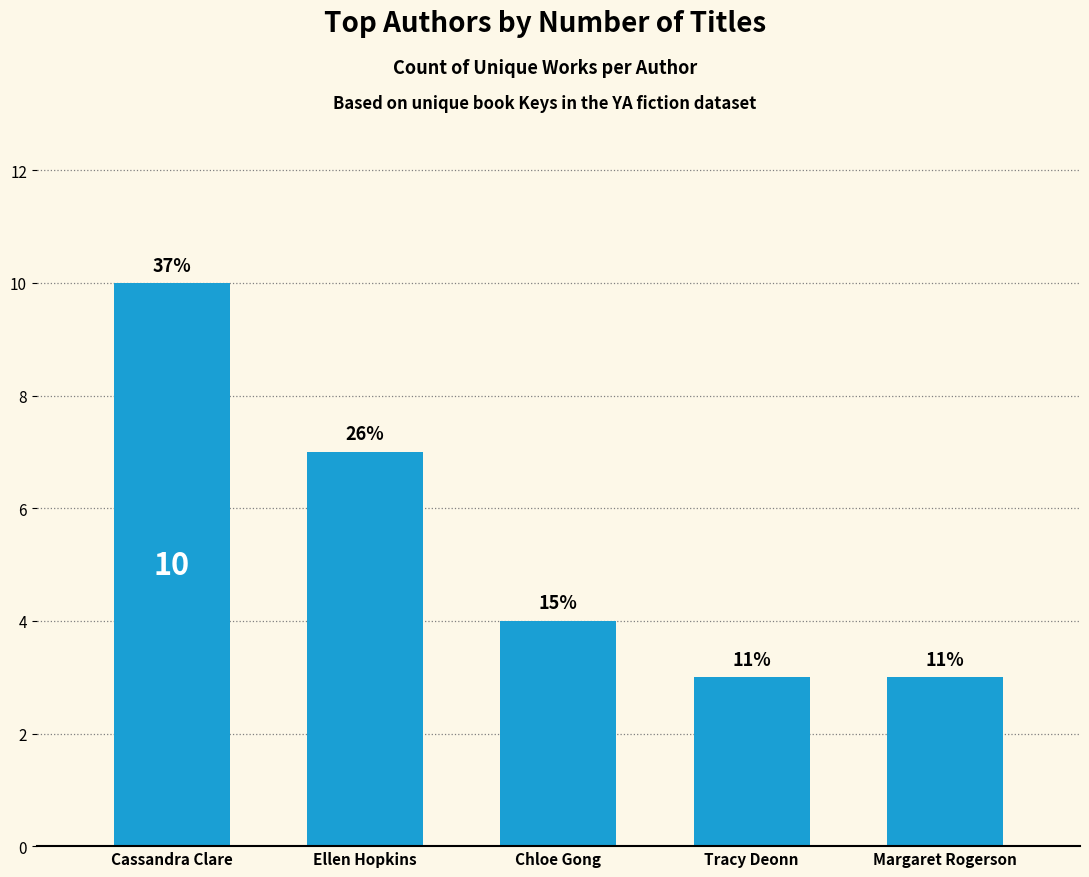

What is the difference between the maximum and minimum values?

7